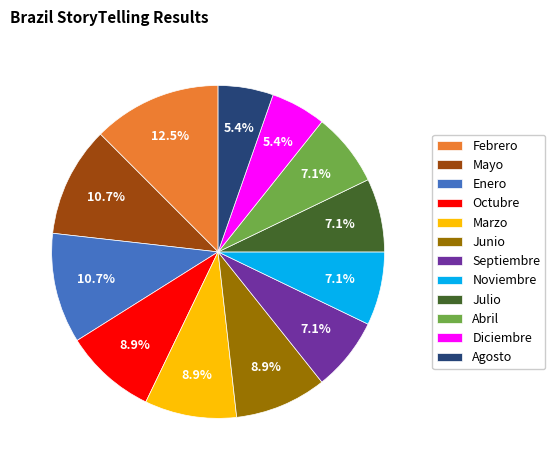

What is the largest slice in the pie chart?

Febrero